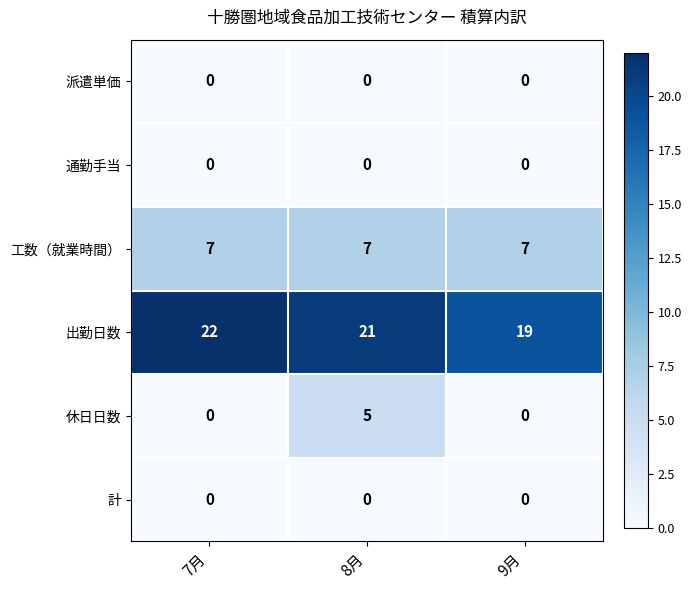

Count the number of categories in the chart.

3